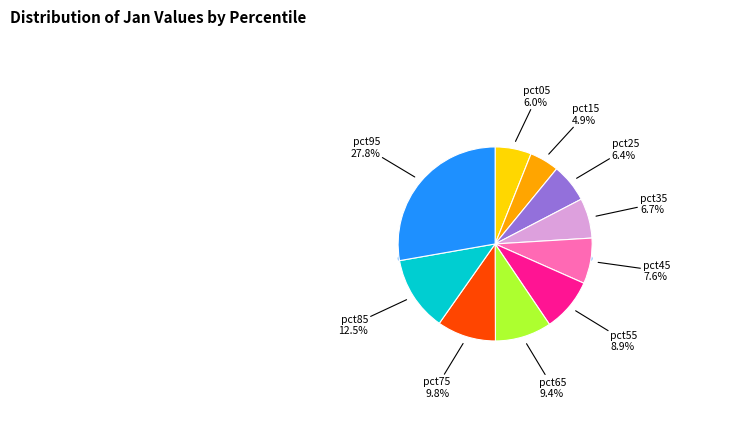

To the nearest percent, what is the average slice percentage?

10%